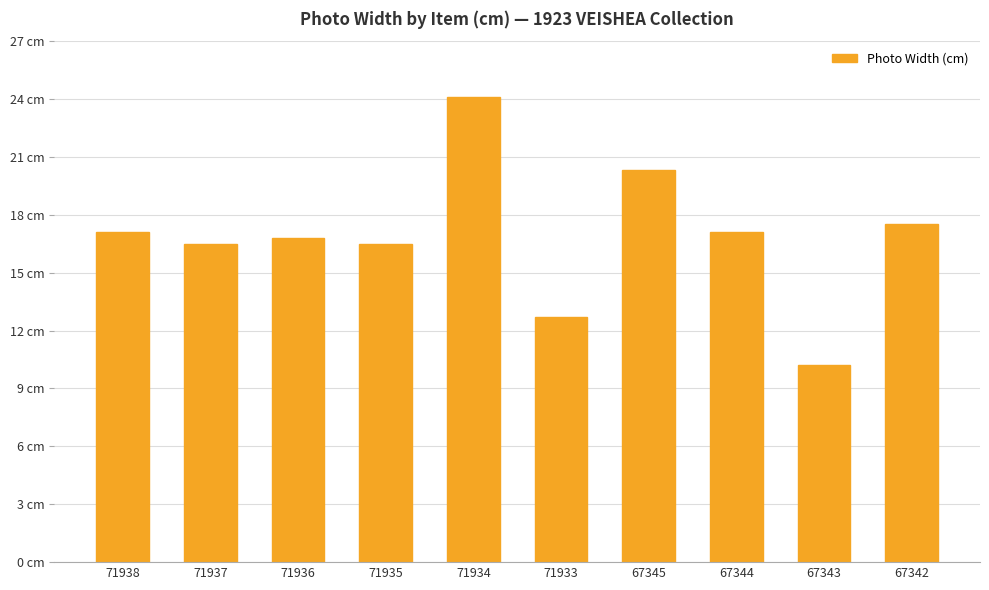

Is it true that the value at 71936 is 16.8?

True